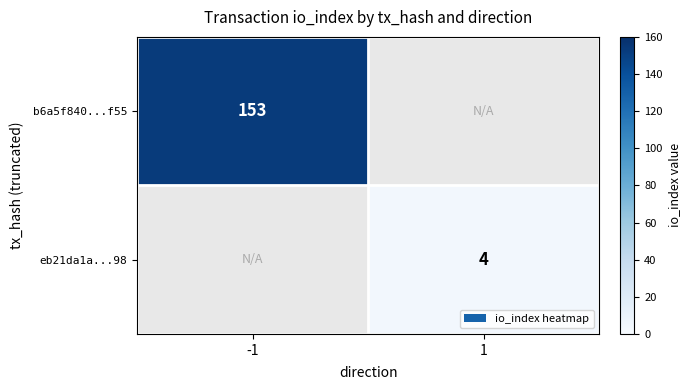

The value of b6a5f840...f55 at -1 is 251. True or false?

False